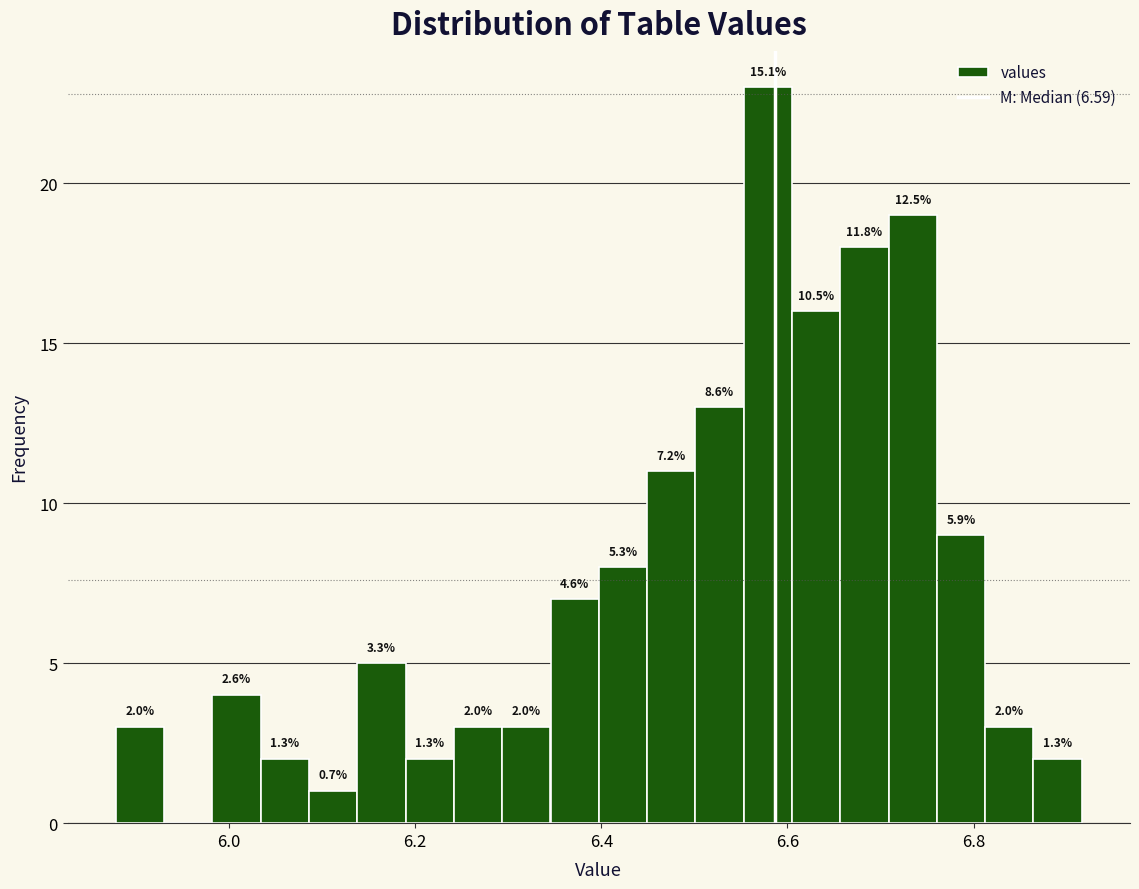

Read against the x-axis, roughly where is the centre of the tallest bar?

6.58